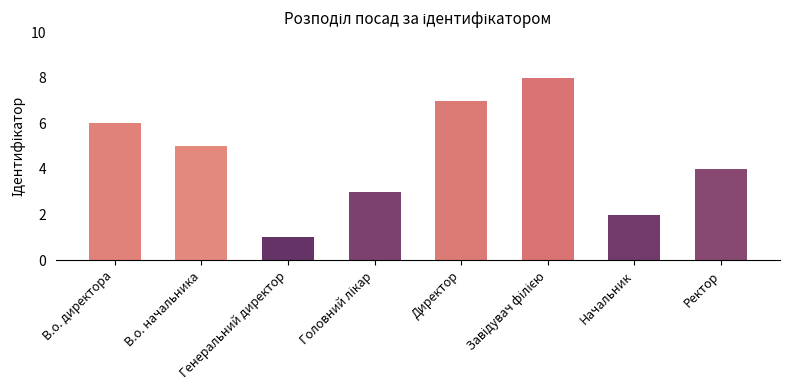

What value does the data have at В.о. директора?

6